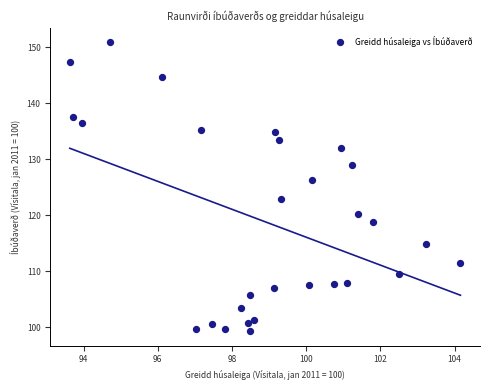

What is the range of Y values (max minus min)?

51.6